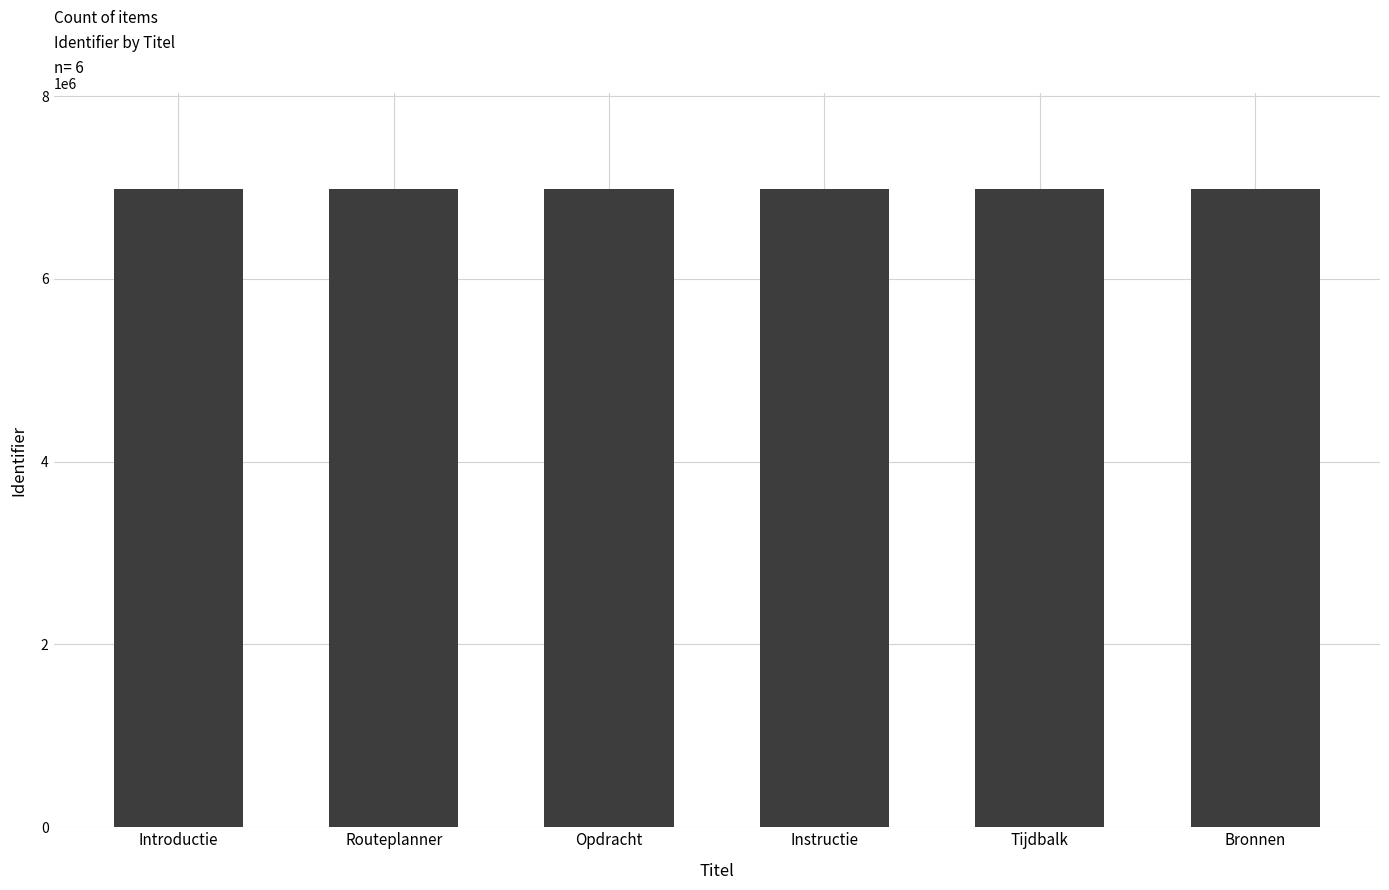

What is the maximum value shown in the chart?

6982807